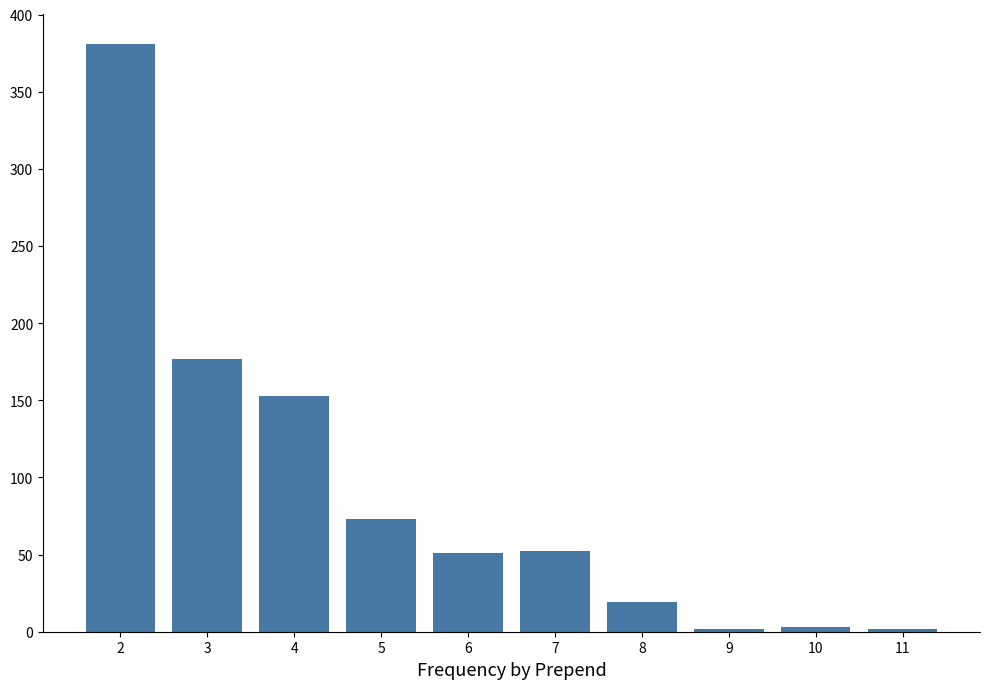

What is the change in value from 2 to 7?

-329